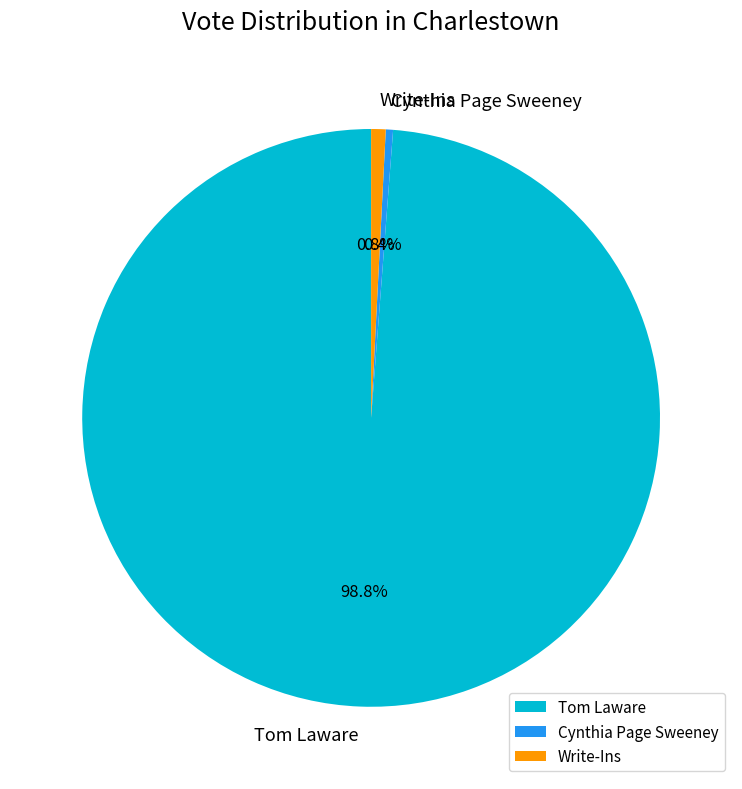

What is the total percentage of Write-Ins and Cynthia Page Sweeney?

1.2%